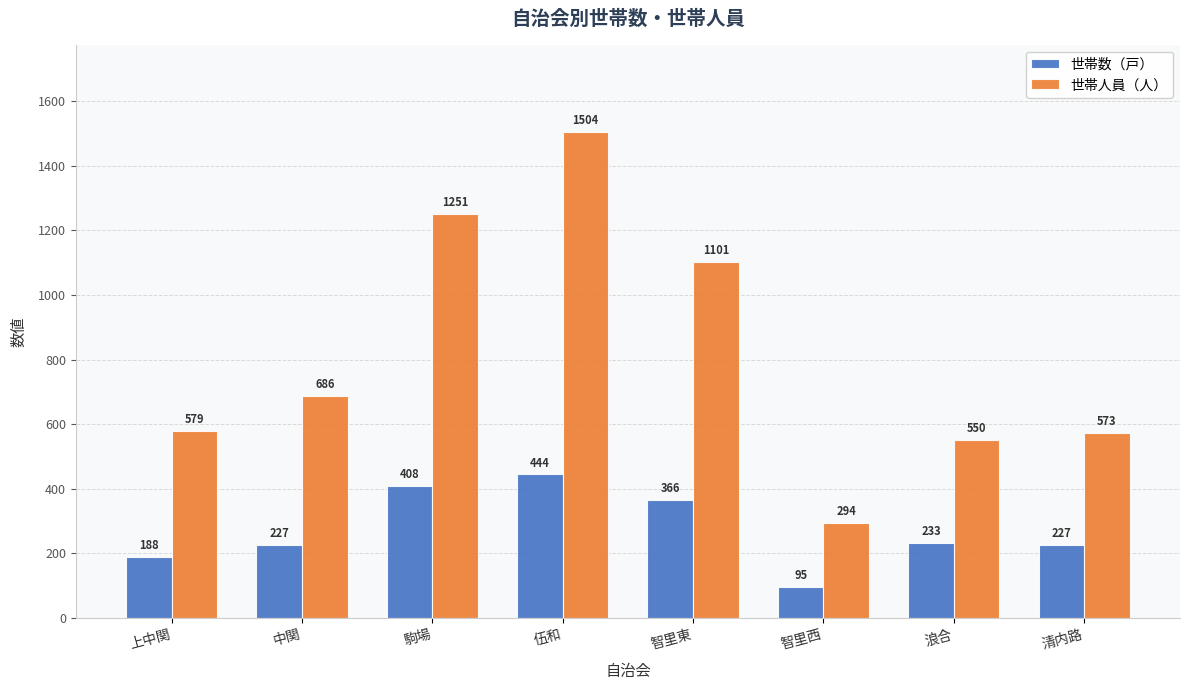

What is the label of the 7th bar from the left?

浪合